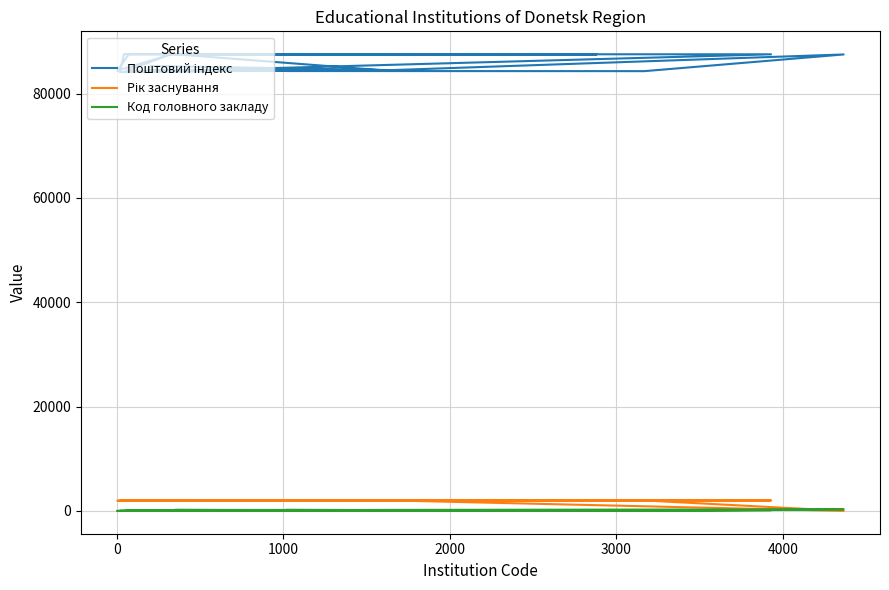

True or false: Поштовий індекс and Рік заснування cross at least once.

False